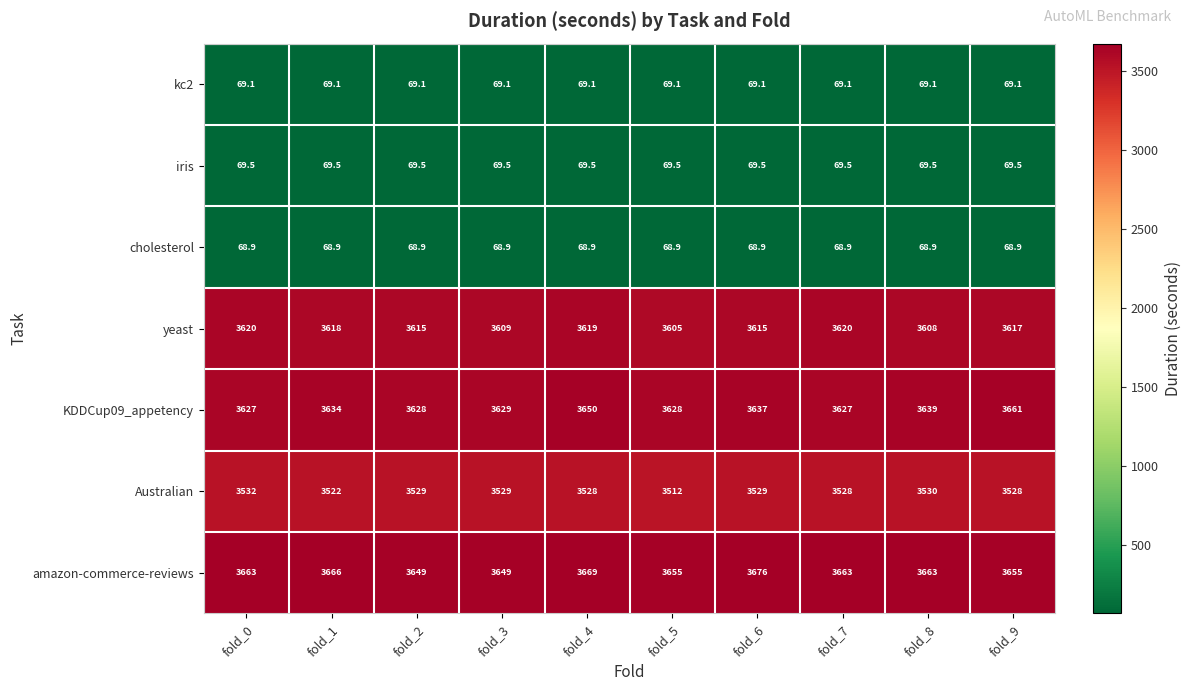

The value of amazon-commerce-reviews at fold_4 is 1922.4. True or false?

False